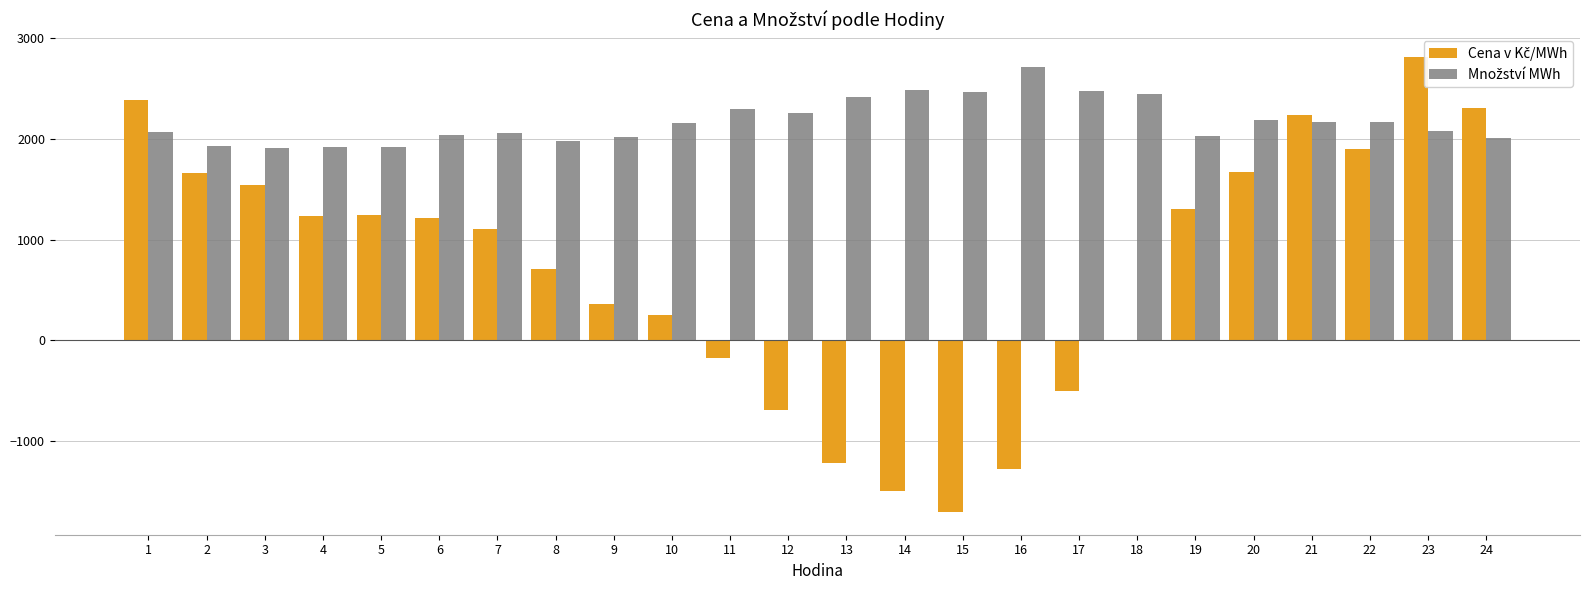

Count the number of categories in the chart.

24